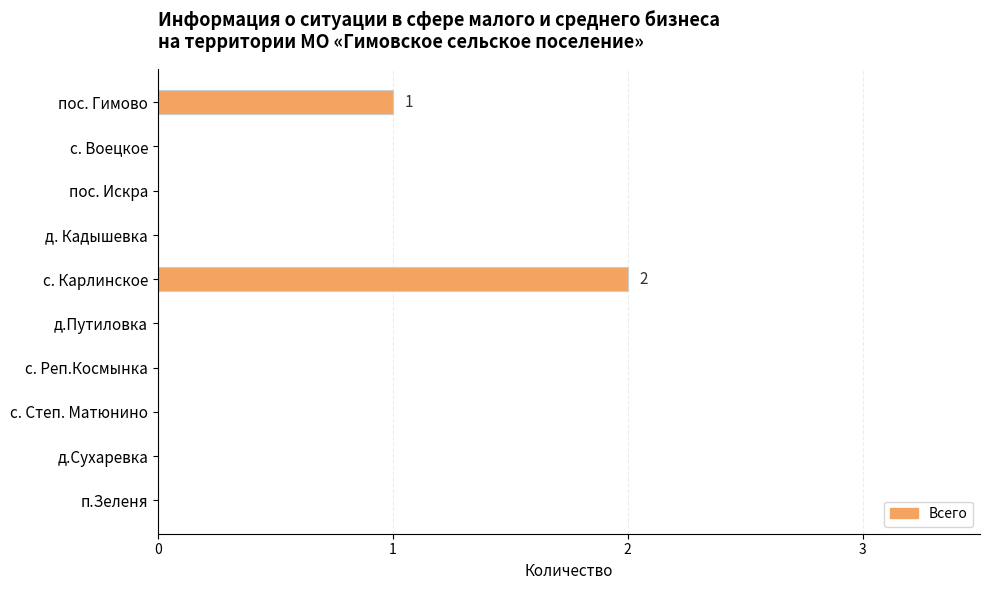

Reading top to bottom, extract all data points from this chart.

пос. Гимово=1	с. Воецкое=0	пос. Искра=0	д. Кадышевка=0	с. Карлинское=2	д.Путиловка=0	с. Реп.Космынка=0	с. Степ. Матюнино=0	д.Сухаревка=0	п.Зеленя=0